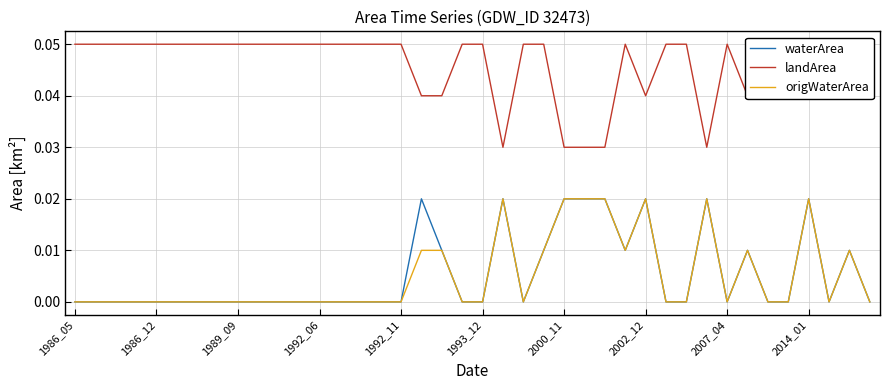

Is this an area chart (filled region under the line)?

No